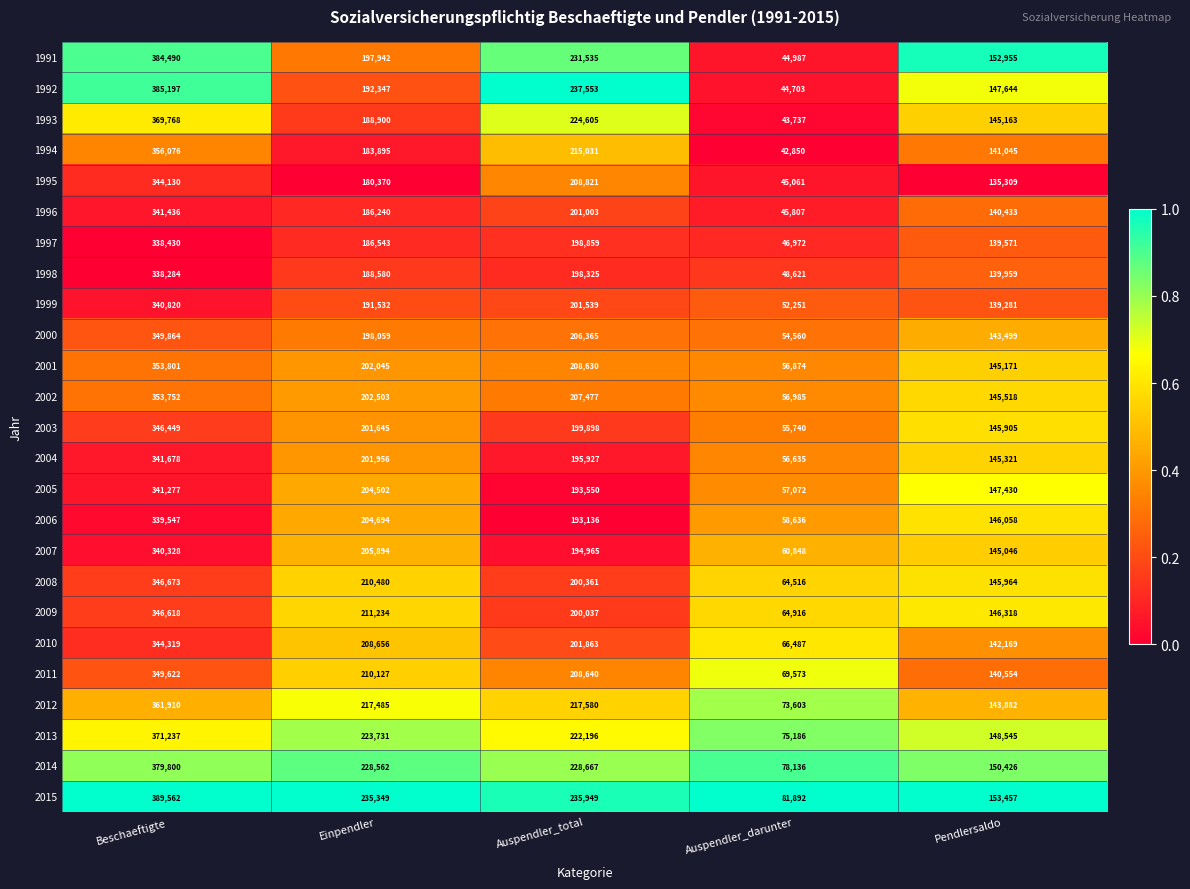

What is the total value across all series at Einpendler?

5063271